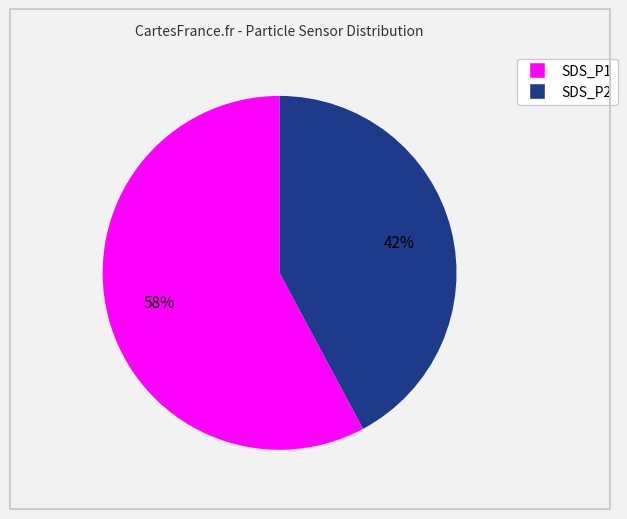

To the nearest percent, what is the average slice percentage?

50%